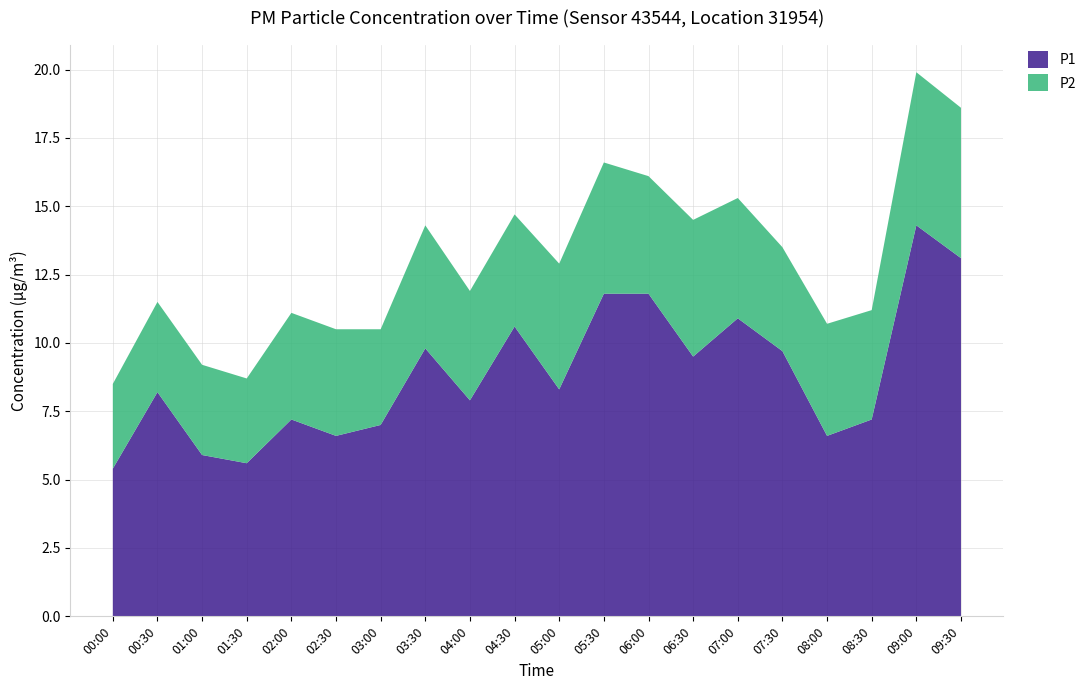

The P1 series shows 7.2 at 08:30. True or false?

True